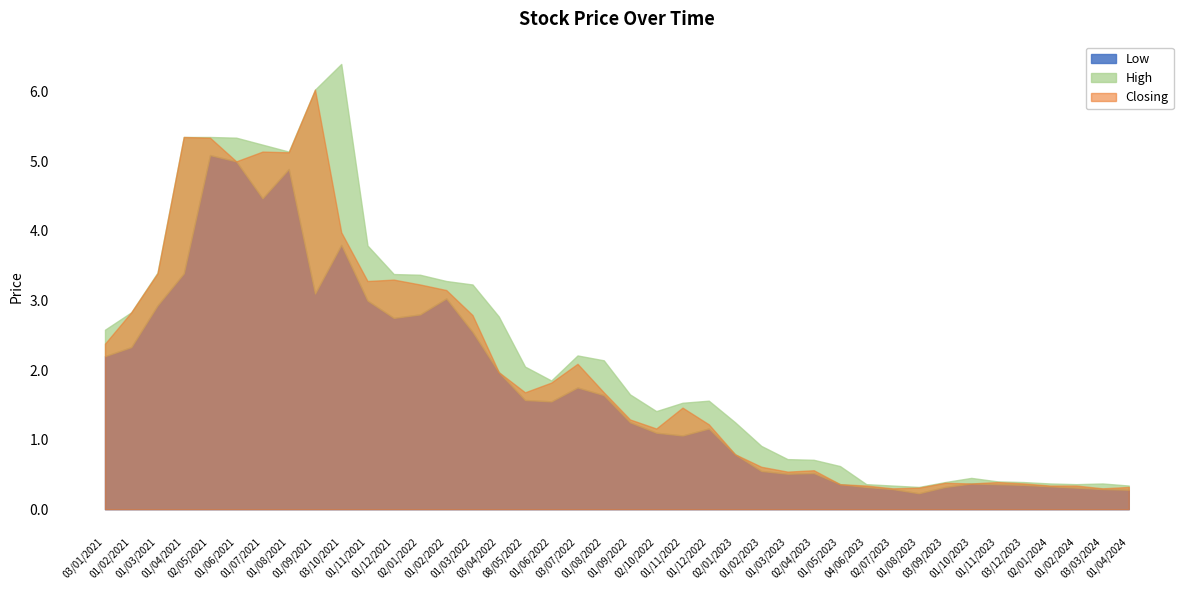

Where is Closing nearest to the value 3?

01/02/2022